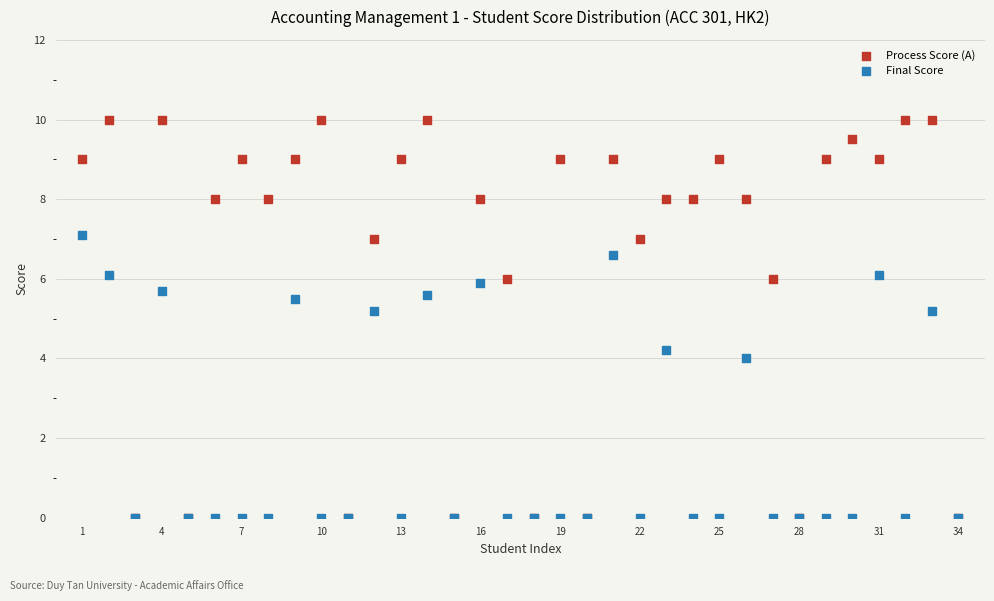

In the Final Score series, what Y value is closest to 3?

4.0